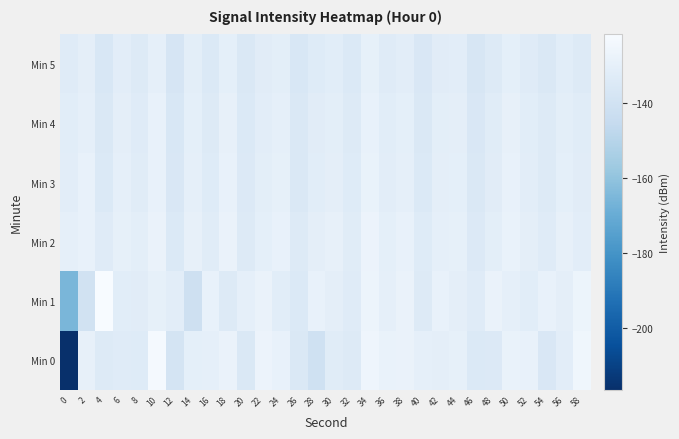

Reading left to right, list all the values displayed in this chart.

Min 0: 0=-216.4	2=-129.6	4=-134.4	6=-132.9	8=-133.5	10=-123.3	12=-138.2	14=-130.6	16=-130.1	18=-128.0	20=-135.9	22=-127.4	24=-129.1	26=-135.8	28=-140.8	30=-132.8	32=-134.1	34=-126.1	36=-128.3	38=-127.8	40=-130.2	42=-130.8	44=-129.8	46=-135.0	48=-134.6	50=-128.1	52=-129.1	54=-136.0	56=-131.7	58=-125.4
Min 1: 0=-165.6	2=-139.8	4=-121.8	6=-132.2	8=-132.2	10=-130.0	12=-131.6	14=-141.6	16=-128.5	18=-134.4	20=-130.0	22=-128.0	24=-132.0	26=-135.0	28=-129.0	30=-131.0	32=-133.0	34=-127.0	36=-130.0	38=-128.0	40=-134.0	42=-129.0	44=-131.0	46=-133.0	48=-128.0	50=-130.0	52=-132.0	54=-129.0	56=-131.0	58=-127.0
Min 2: 0=-130.0	2=-128.5	4=-133.2	6=-129.7	8=-131.4	10=-127.8	12=-135.0	14=-129.3	16=-132.6	18=-128.1	20=-133.9	22=-130.4	24=-128.7	26=-134.2	28=-131.0	30=-129.5	32=-132.8	34=-127.3	36=-130.6	38=-128.9	40=-133.5	42=-130.1	44=-129.8	46=-134.7	48=-131.3	50=-128.4	52=-130.9	54=-133.1	56=-129.6	58=-131.8
Min 3: 0=-131.5	2=-129.2	4=-134.8	6=-130.3	8=-132.7	10=-128.6	12=-136.1	14=-130.0	16=-133.4	18=-129.0	20=-134.5	22=-131.2	24=-129.9	26=-135.3	28=-132.1	30=-130.8	32=-133.6	34=-128.3	36=-131.7	38=-130.2	40=-134.9	42=-131.0	44=-130.5	46=-135.8	48=-132.4	50=-129.1	52=-131.6	54=-133.9	56=-130.7	58=-132.5
Min 4: 0=-132.0	2=-130.1	4=-135.4	6=-130.9	8=-133.2	10=-129.0	12=-136.6	14=-130.5	16=-133.9	18=-129.5	20=-134.8	22=-131.6	24=-130.3	26=-135.7	28=-132.5	30=-131.2	32=-134.0	34=-128.8	36=-132.1	38=-130.6	40=-135.3	42=-131.4	44=-130.8	46=-136.1	48=-132.8	50=-129.5	52=-132.0	54=-134.3	56=-131.1	58=-132.9
Min 5: 0=-133.1	2=-131.0	4=-136.3	6=-131.8	8=-134.1	10=-130.0	12=-137.5	14=-131.4	16=-134.8	18=-130.4	20=-135.7	22=-132.5	24=-131.2	26=-136.6	28=-133.4	30=-132.1	32=-134.9	34=-129.7	36=-133.0	38=-131.5	40=-136.2	42=-132.3	44=-131.7	46=-137.0	48=-133.7	50=-130.4	52=-133.0	54=-135.2	56=-132.0	58=-133.8